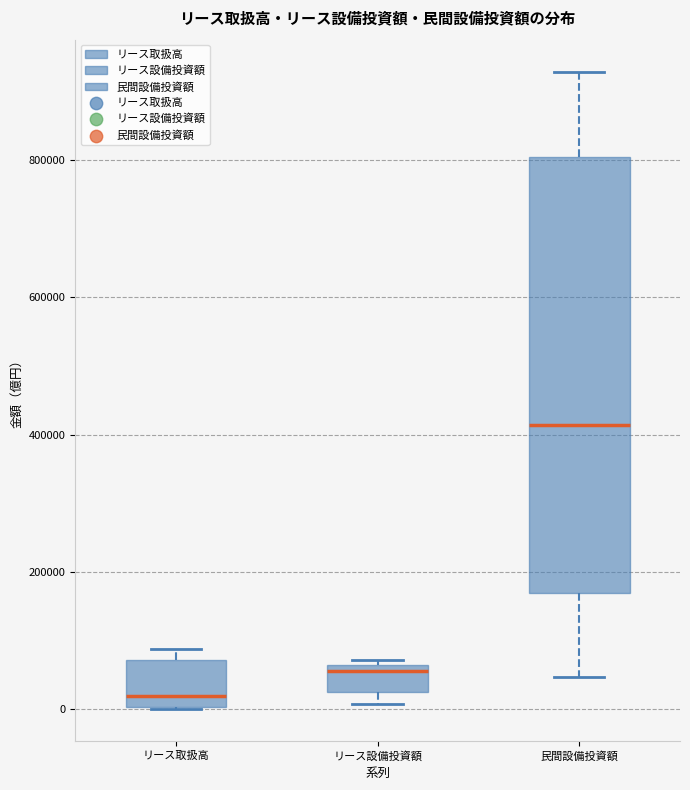

Where is the upper edge of the box for リース設備投資額 on the y-axis? The values are not printed on the chart, so give them approximately, as read against the axis.

60000